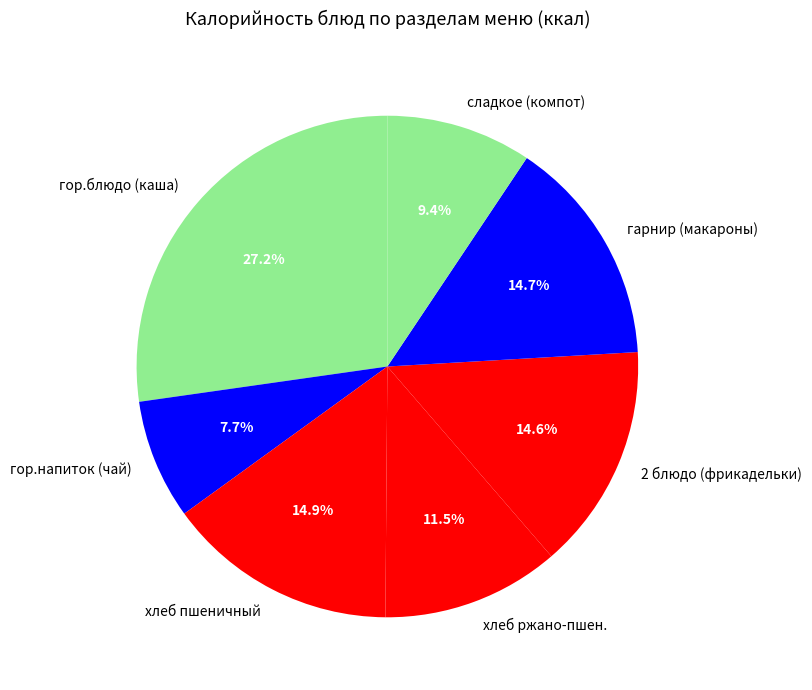

What is the ratio of the value at 2 блюдо (фрикадельки) to the value at гор.напиток (чай)?

1.9